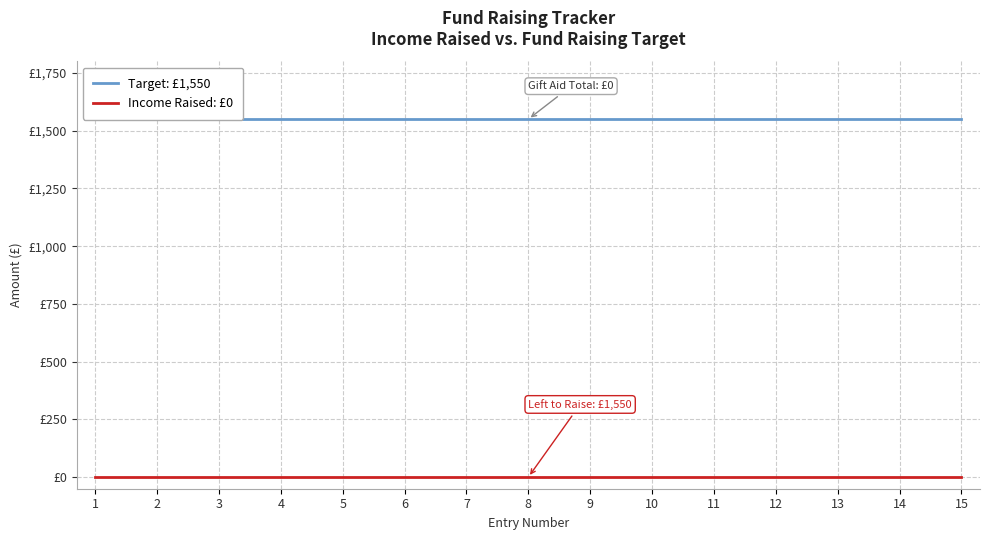

True or false: Target: £1,550 and Income Raised: £0 cross at least once.

False